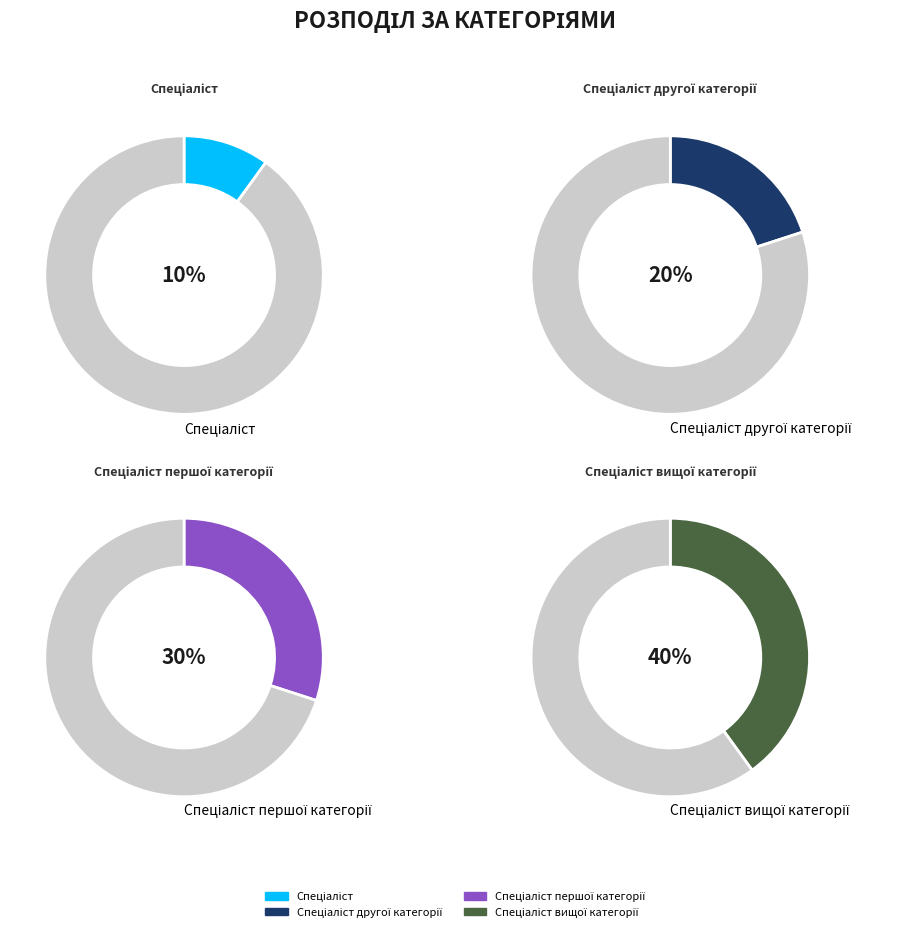

True or false: Спеціаліст accounts for 24% of the total.

False